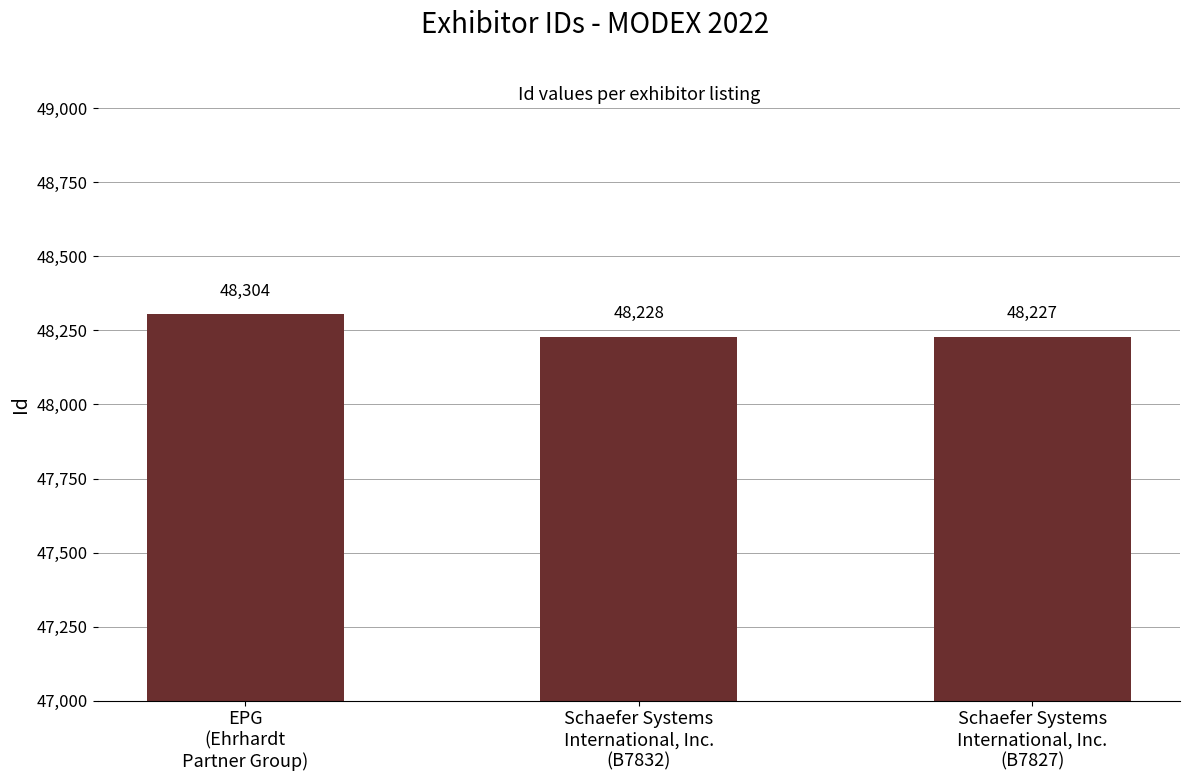

Are the bars grouped side by side (vs. stacked)?

No